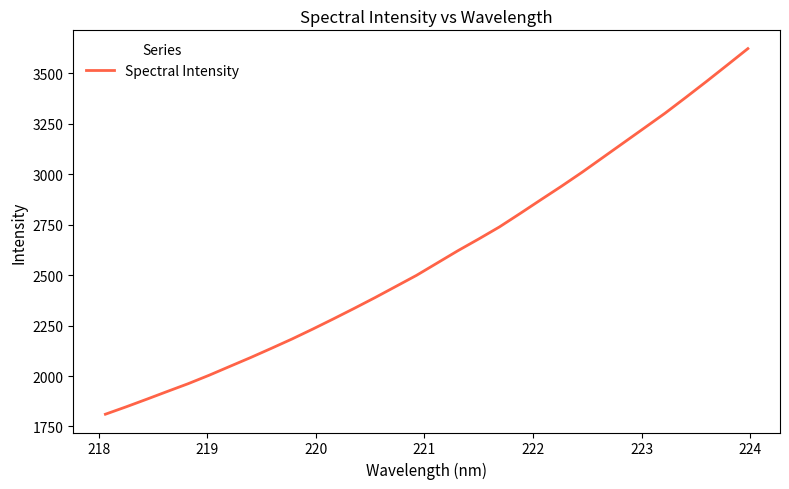

What is the difference between the maximum and minimum values?

1811.7